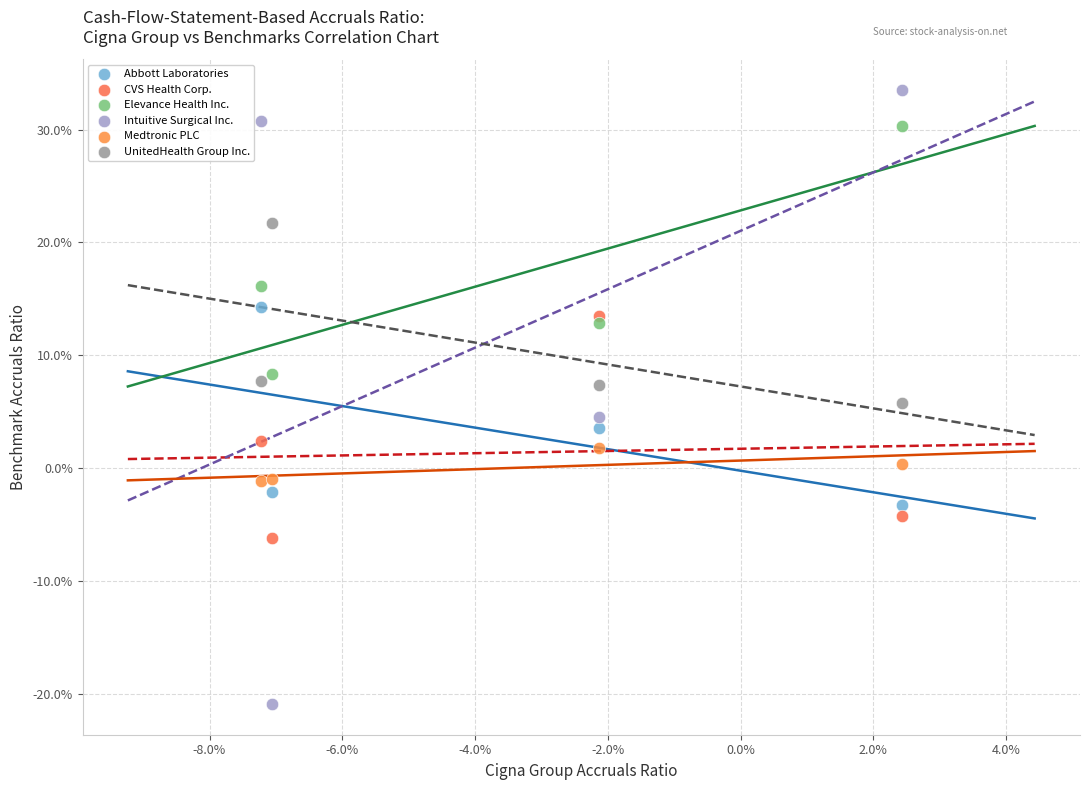

Which series has the widest spread of Y values?

Intuitive Surgical Inc.